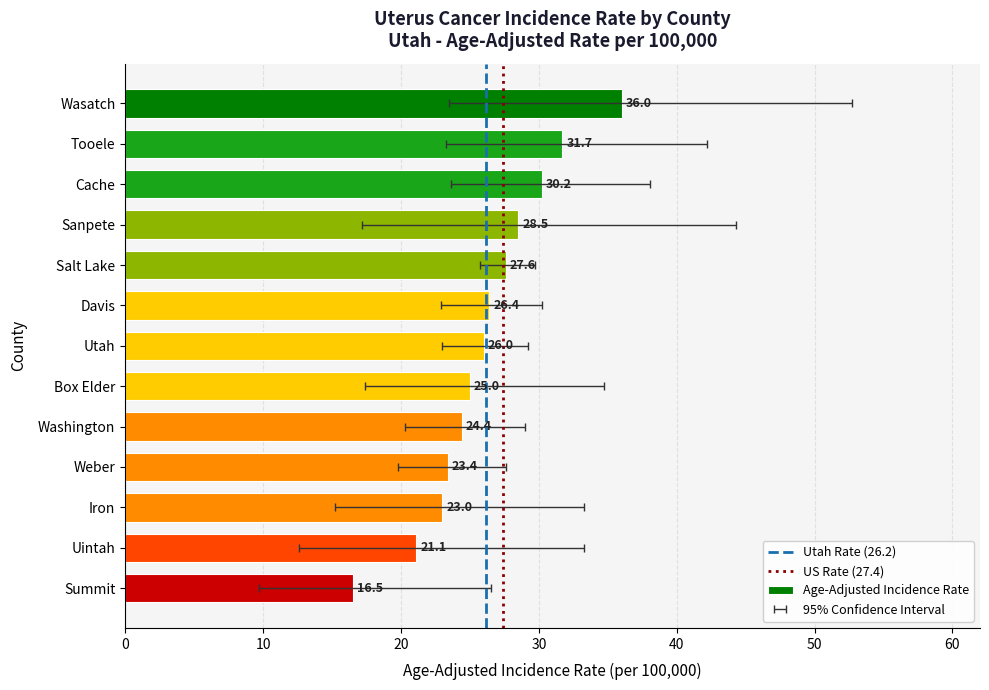

What is the difference between the values at Utah and Weber?

2.6